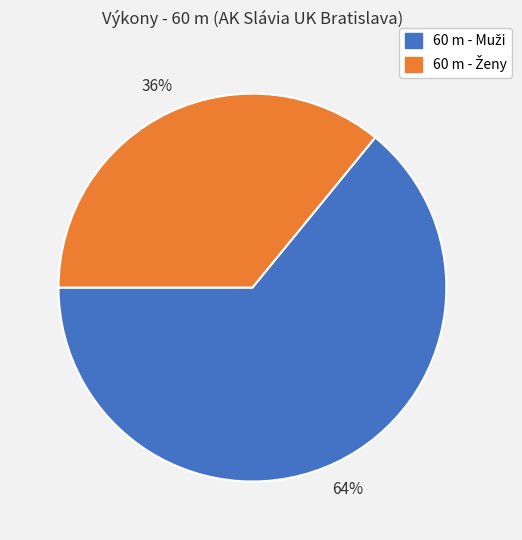

To the nearest percent, what is the average slice percentage?

50%